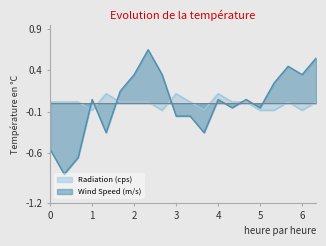

What is the value of the Radiation (cps) point at the 19th from the left?

-0.1